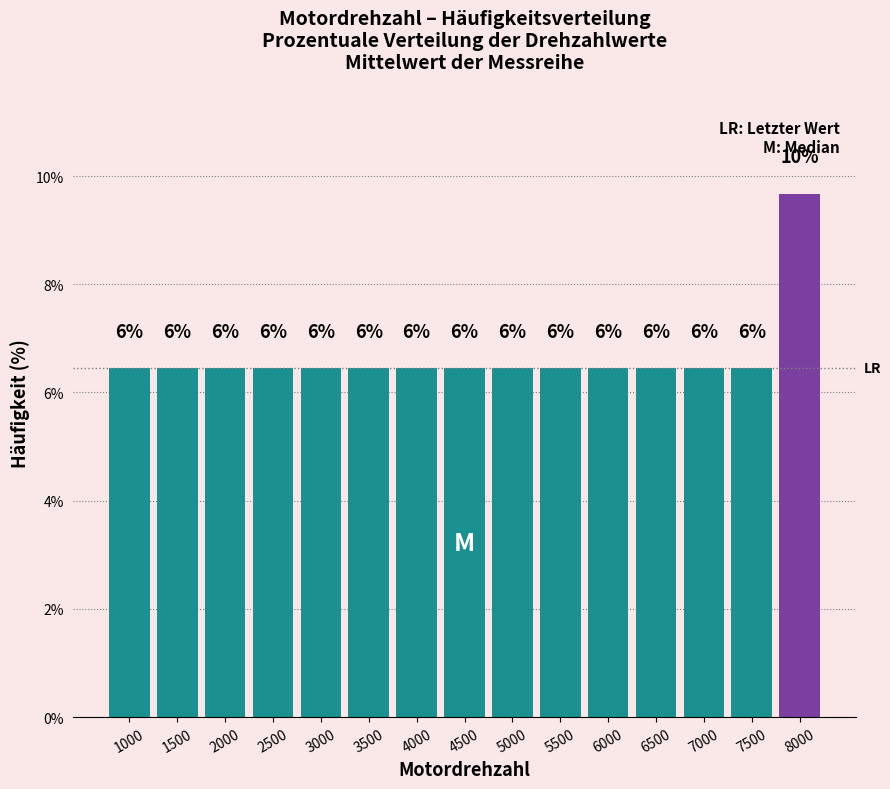

Does the chart contain any negative values?

No